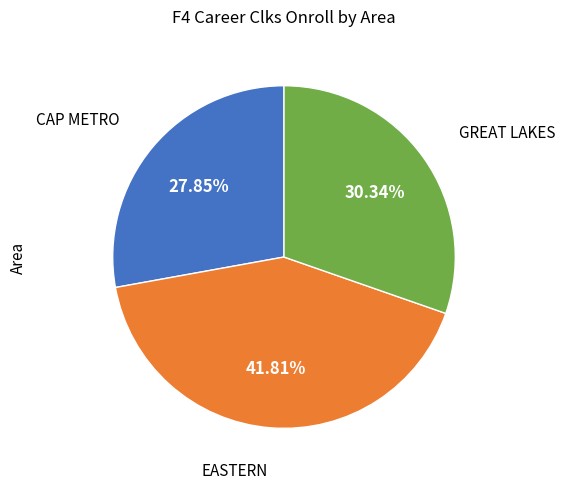

Is there a majority slice in this chart?

No